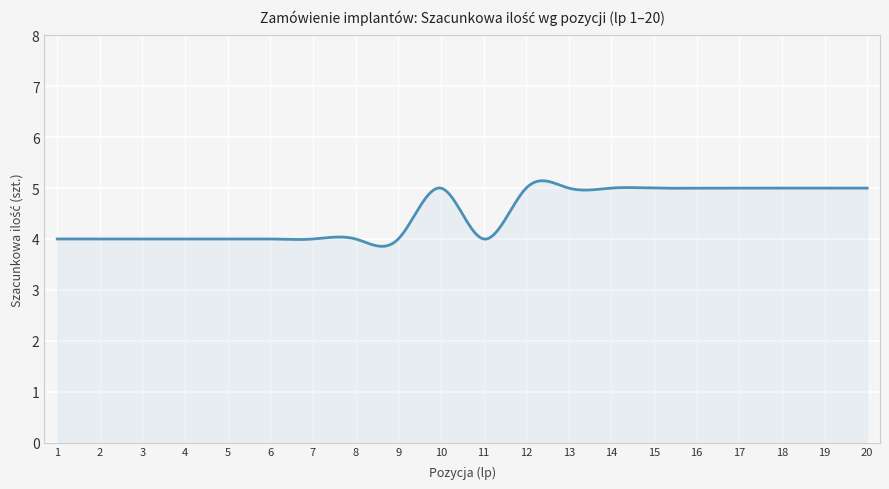

What is the greatest value displayed?

5.1